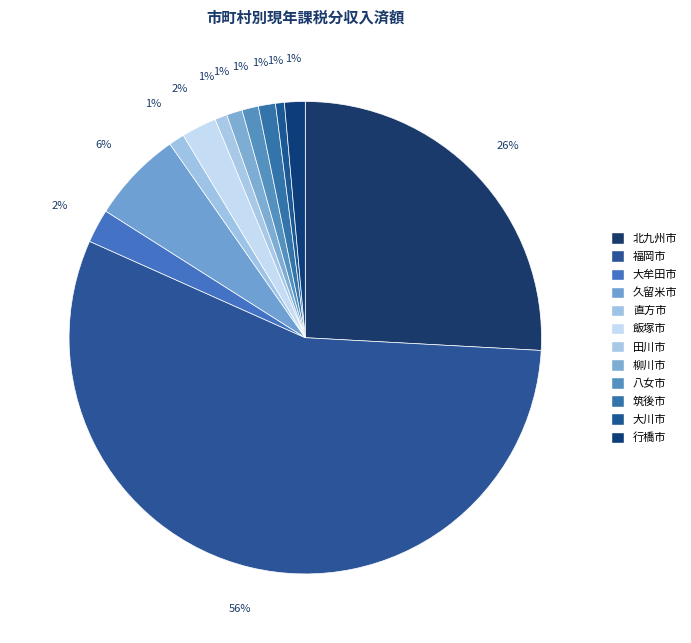

Which has a higher value, 大牟田市 or 柳川市?

大牟田市